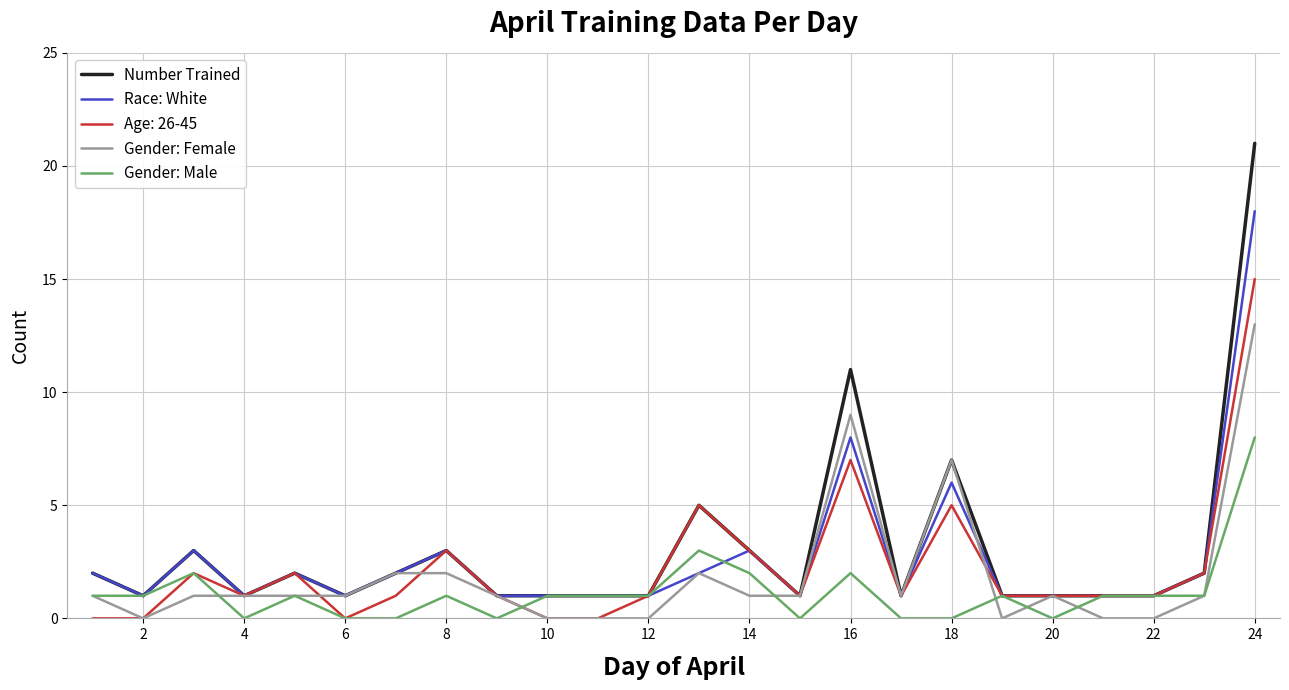

How many categories are shown in the chart?

24